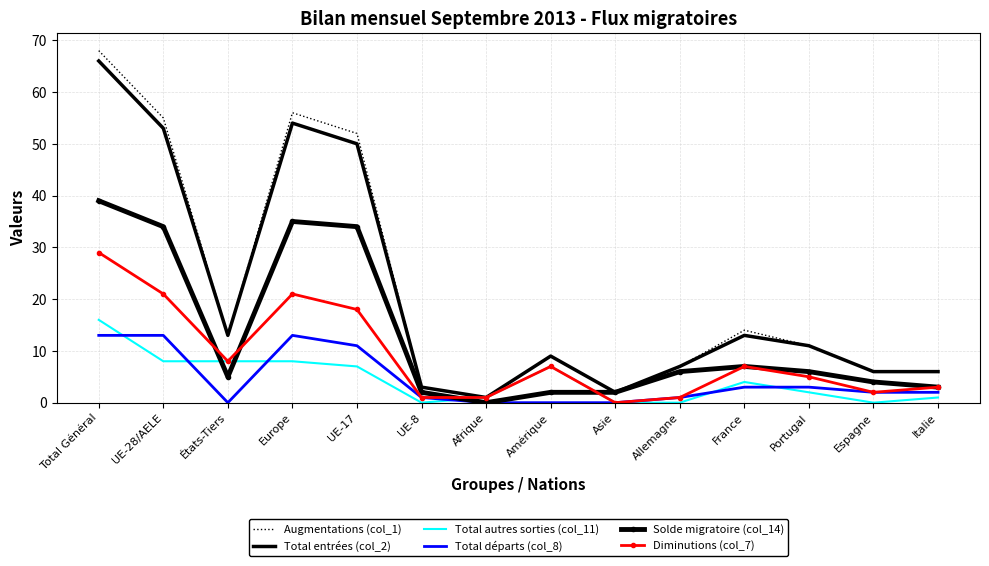

Is the value of Total entrées (col_2) at UE-8 greater than the value of Solde migratoire (col_14) at Europe?

No